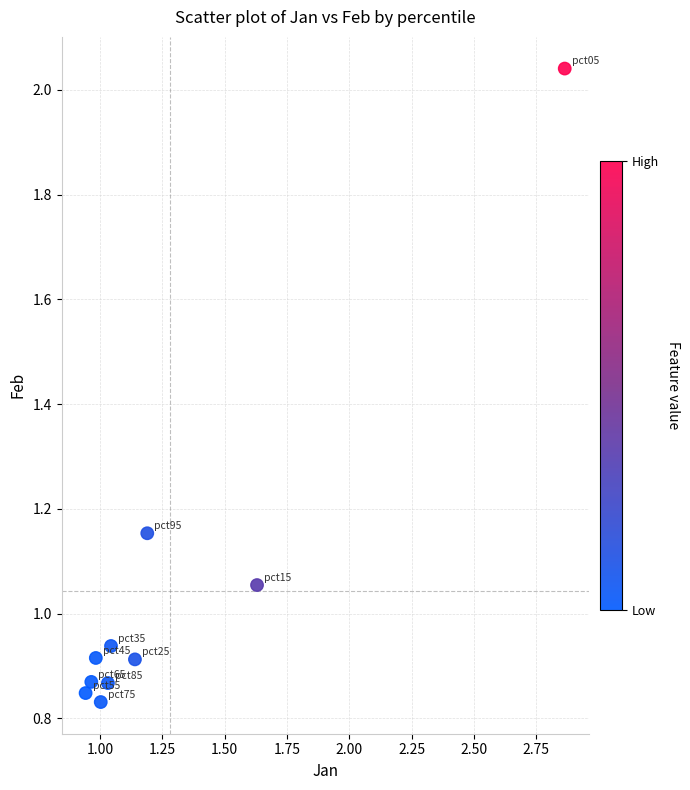

What is the average X value?

1.3